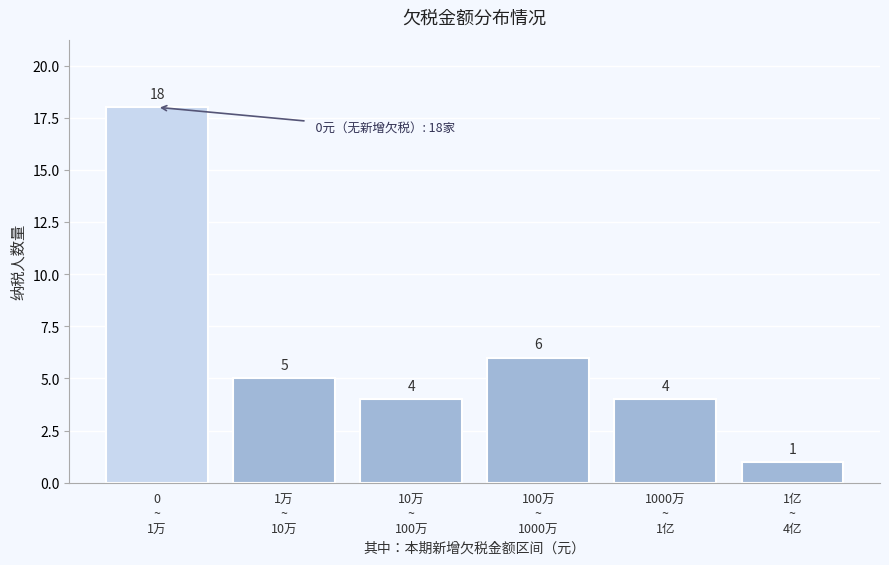

Reading left to right, transcribe all the data shown in this chart.

18	5	4	6	4	1